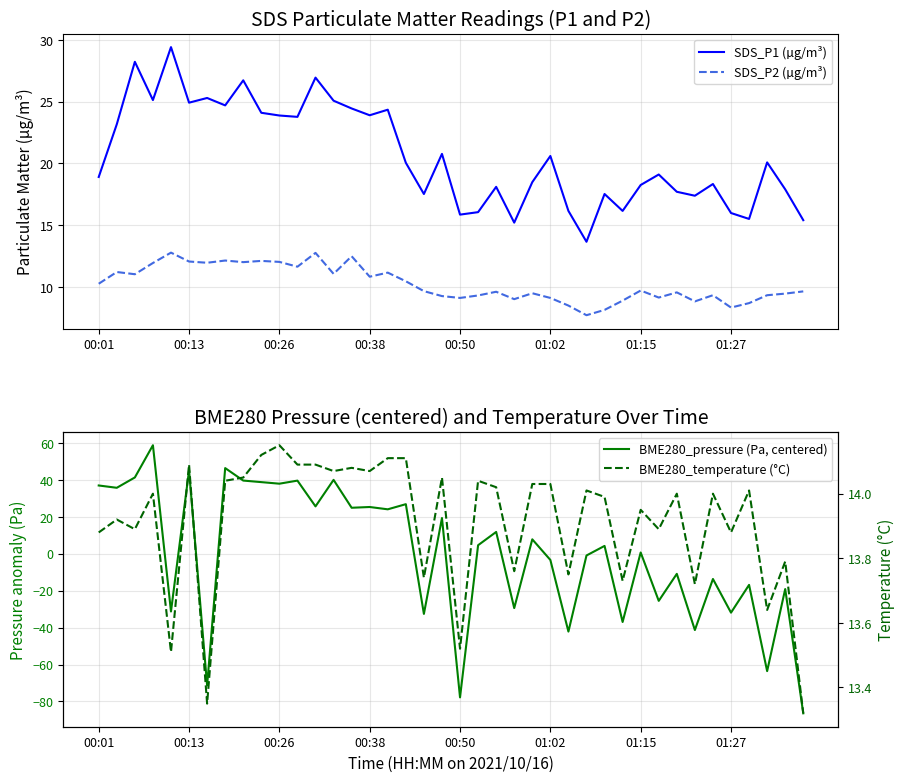

The BME280_pressure (Pa, centered) series shows -113.1 at 39. True or false?

False